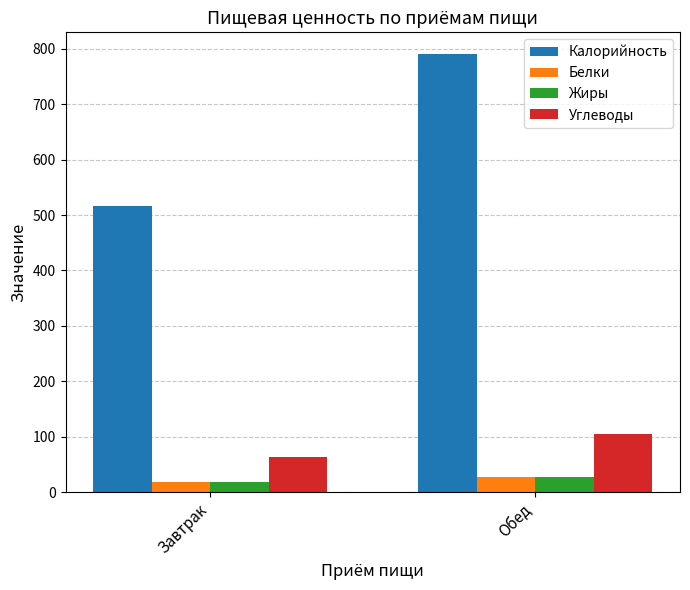

Which series changed the most between Завтрак and Обед?

Калорийность